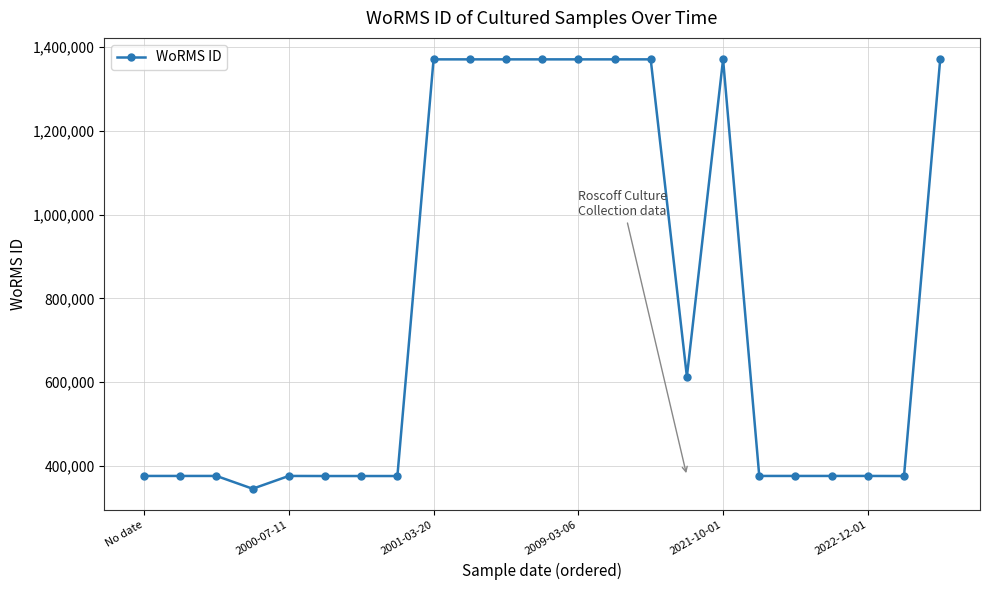

True or false: there are more than 1 points higher than both neighbors.

True